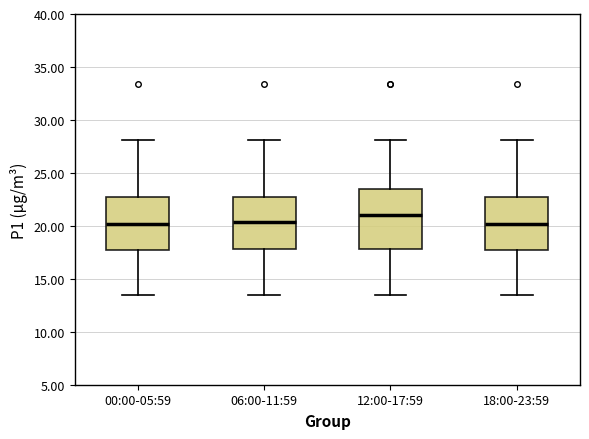

Which box has the highest median line?

12:00-17:59